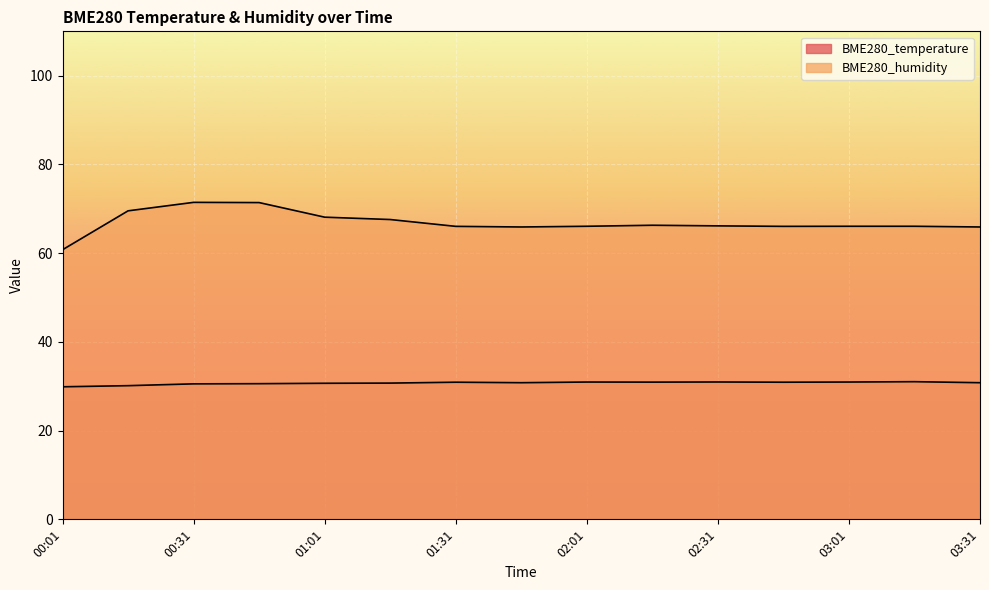

Which category has the highest value in the BME280_humidity series?

00:31